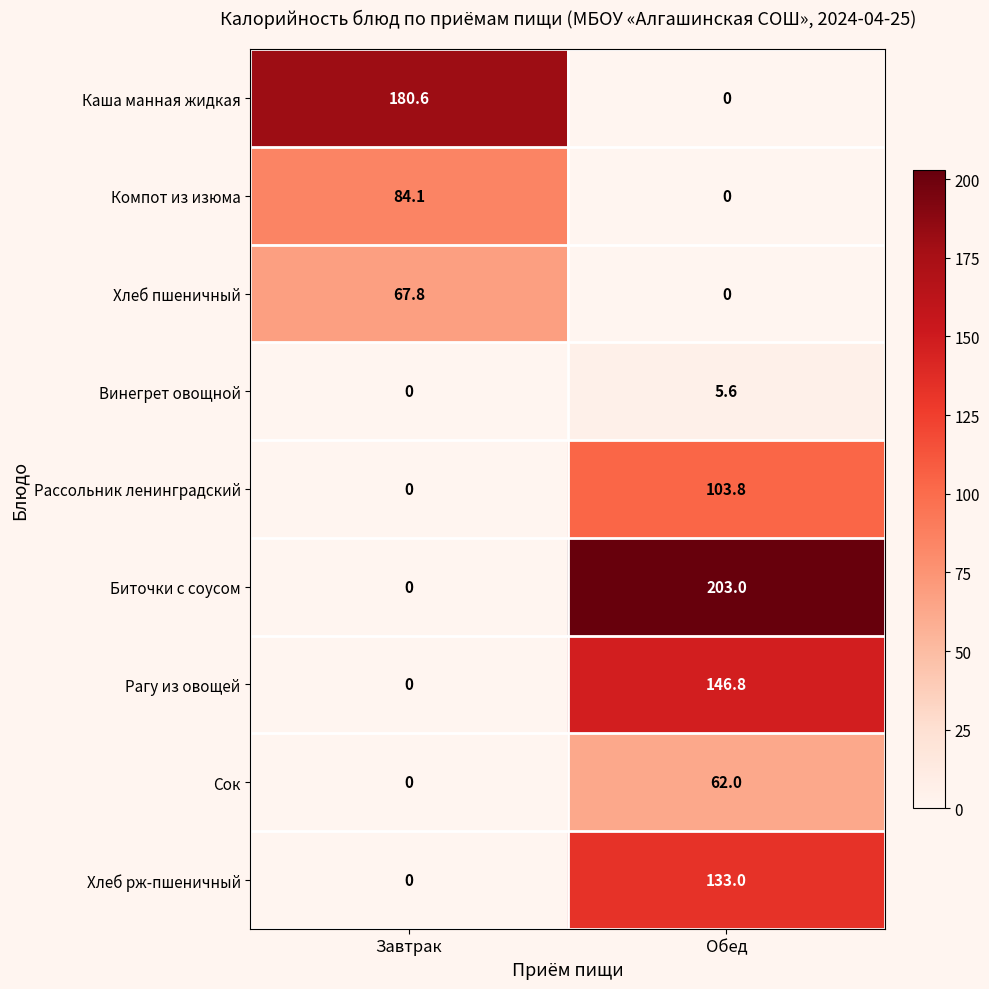

What is the greatest value displayed?

203.0